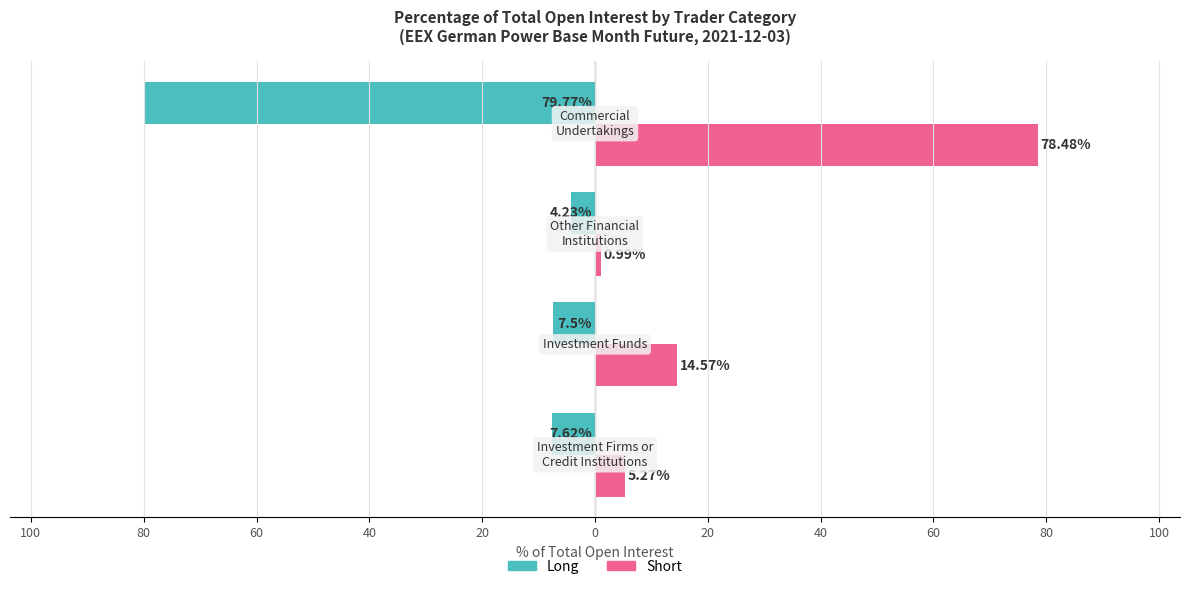

The Long (% of OI) series shows -6.6 at 60. True or false?

False